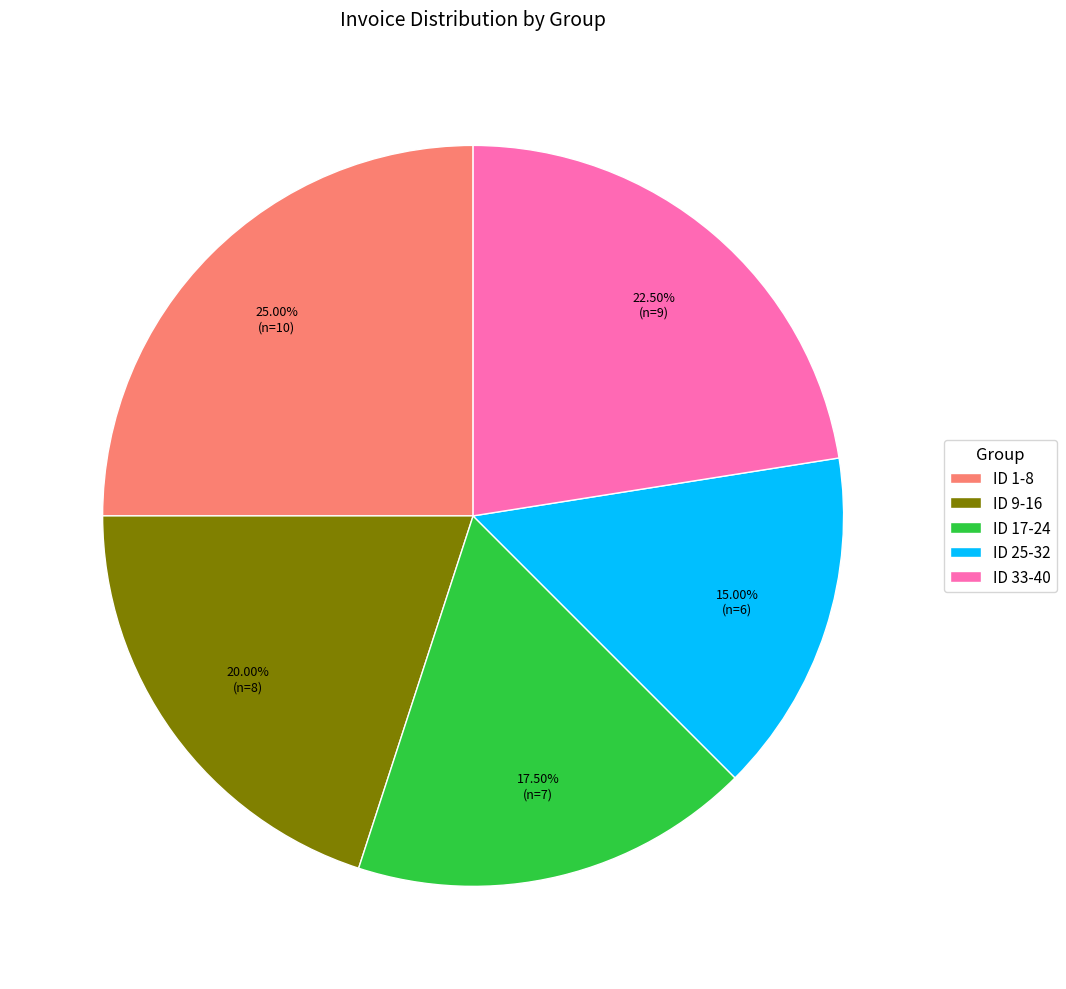

Is there any slice that represents more than half of the pie?

No